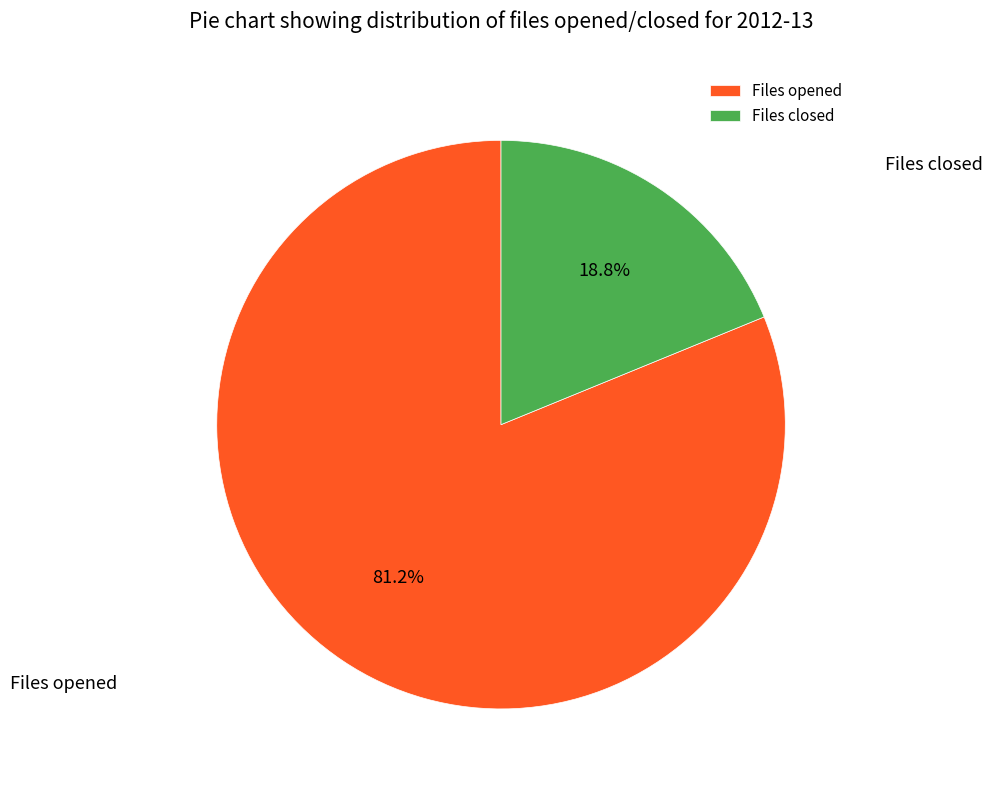

True or false: Files closed accounts for 30% of the total.

False